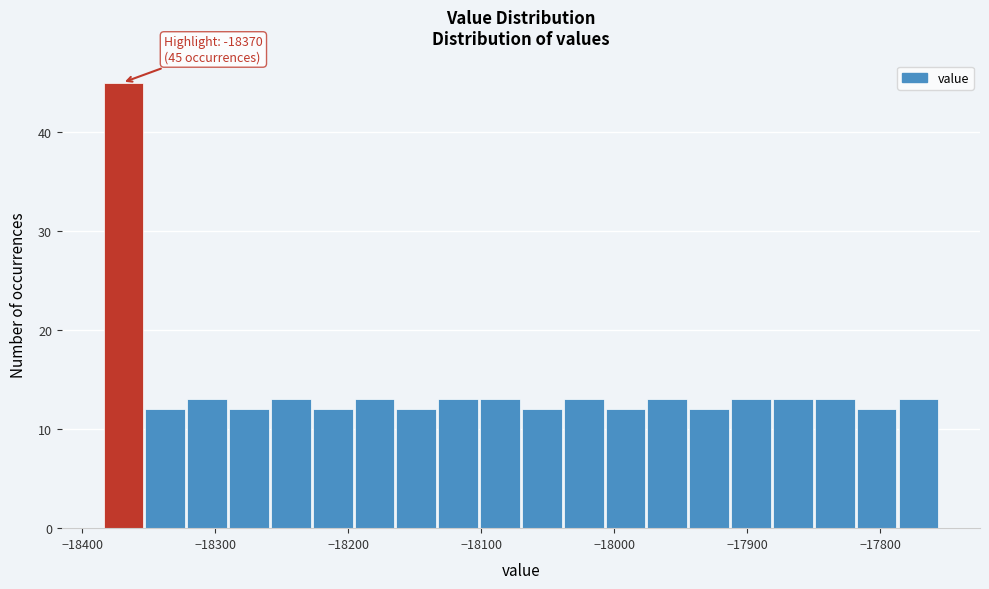

Read against the x-axis, roughly where is the centre of the tallest bar?

-18370